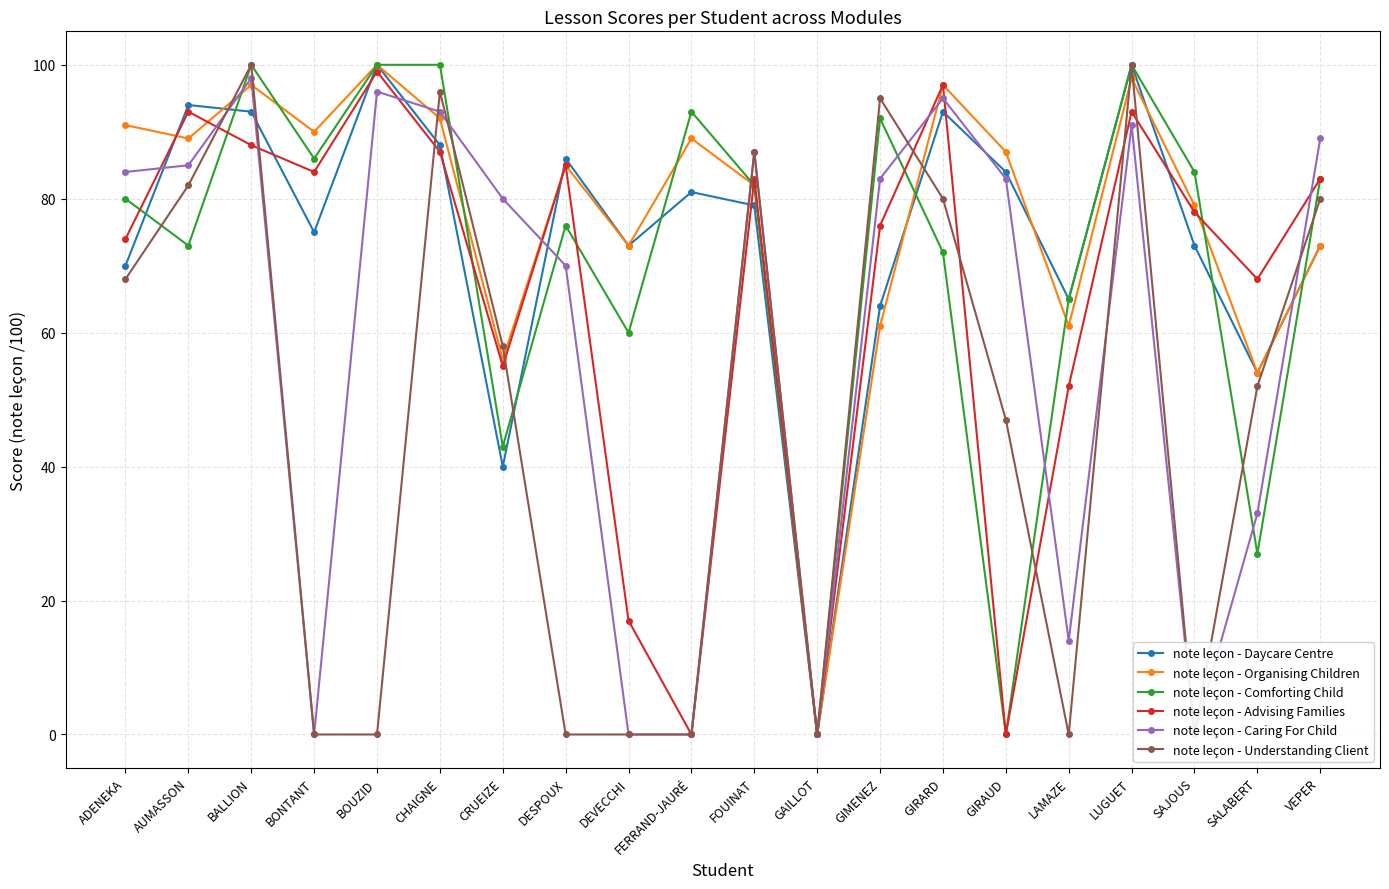

Reading left to right, list all the values displayed in this chart.

note leçon - Daycare Centre: 70	94	93	75	100	88	40	86	73	81	79	0	64	93	84	65	100	73	54	73
note leçon - Organising Children: 91	89	97	90	100	92	56	85	73	89	82	0	61	97	87	61	98	79	54	73
note leçon - Comforting Child: 80	73	100	86	100	100	43	76	60	93	82	0	92	72	0	65	100	84	27	83
note leçon - Advising Families: 74	93	88	84	99	87	55	85	17	0	83	0	76	97	0	52	93	78	68	83
note leçon - Caring For Child: 84	85	98	0	96	93	80	70	0	0	87	0	83	95	83	14	91	0	33	89
note leçon - Understanding Client: 68	82	100	0	0	96	58	0	0	0	87	0	95	80	47	0	100	0	52	80